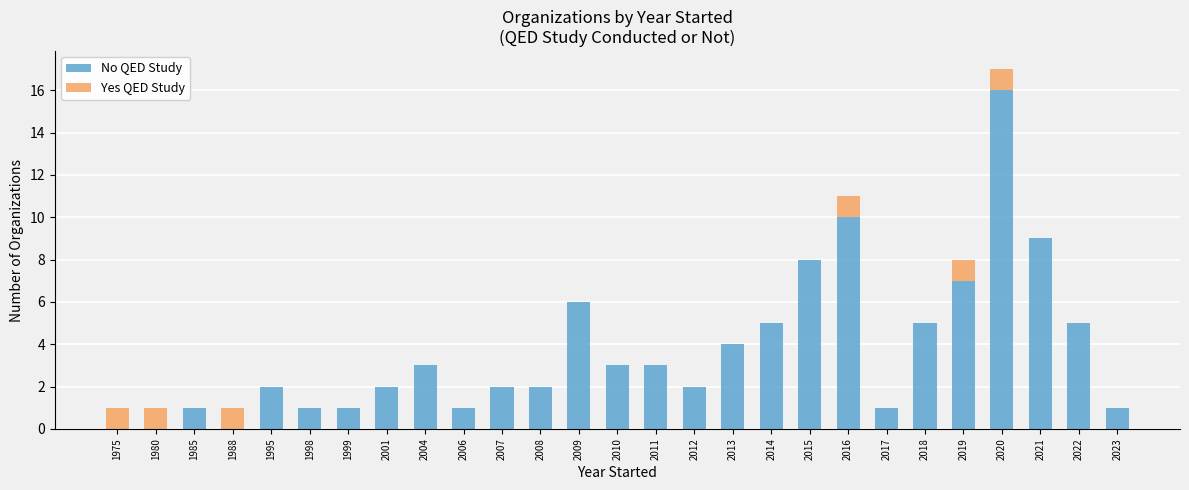

What is the total value across all series at 2019?

8